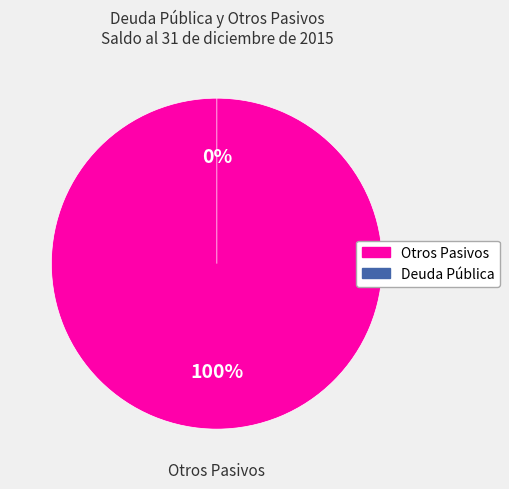

How many slices are in this pie chart?

2